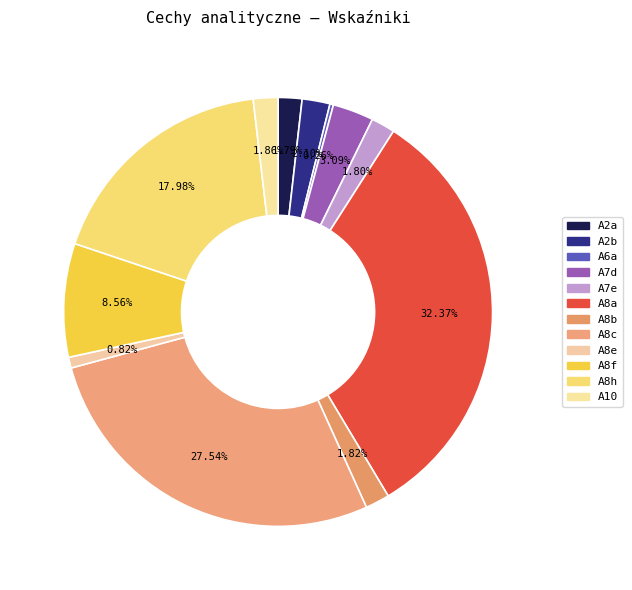

Is A6a the majority of the pie?

No